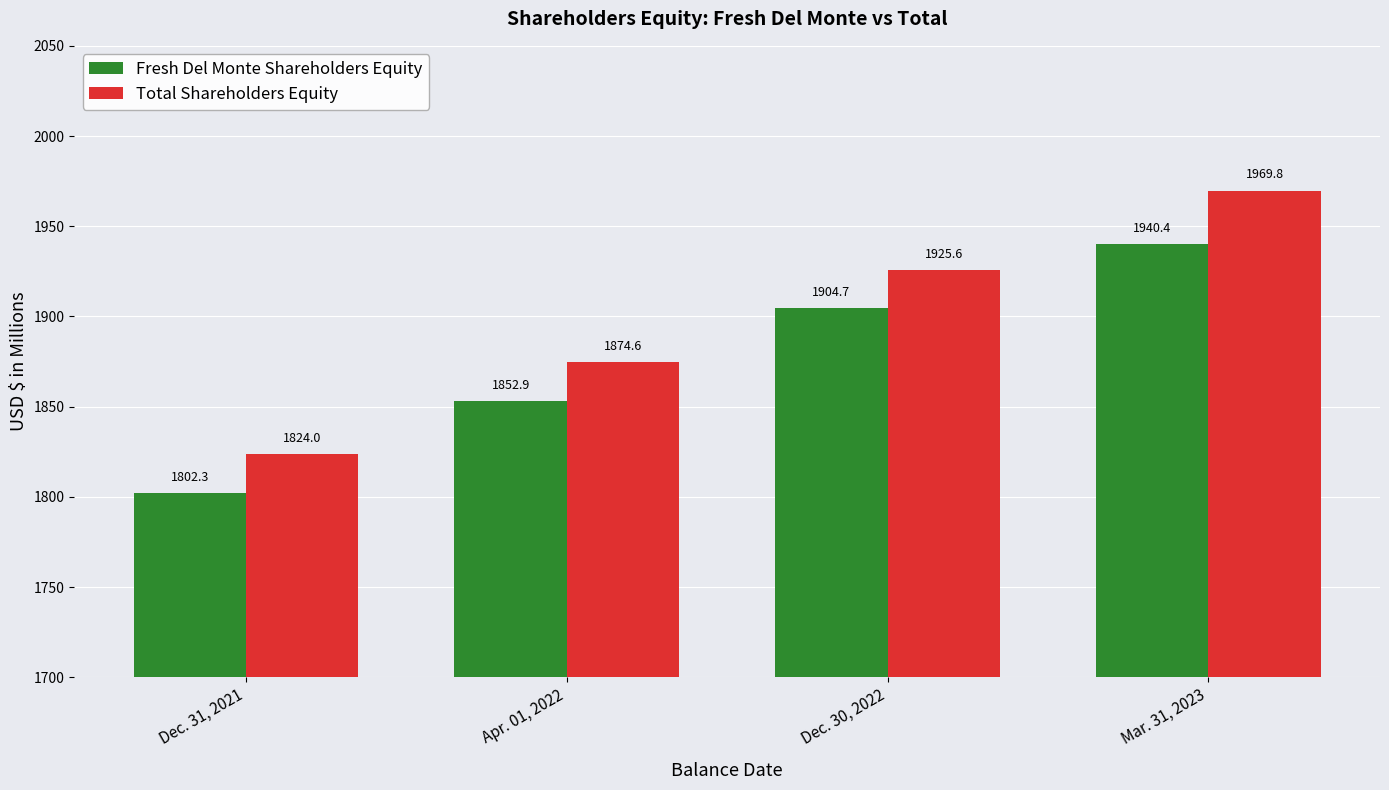

Read the Total Shareholders Equity value at Dec. 30, 2022.

1925.6